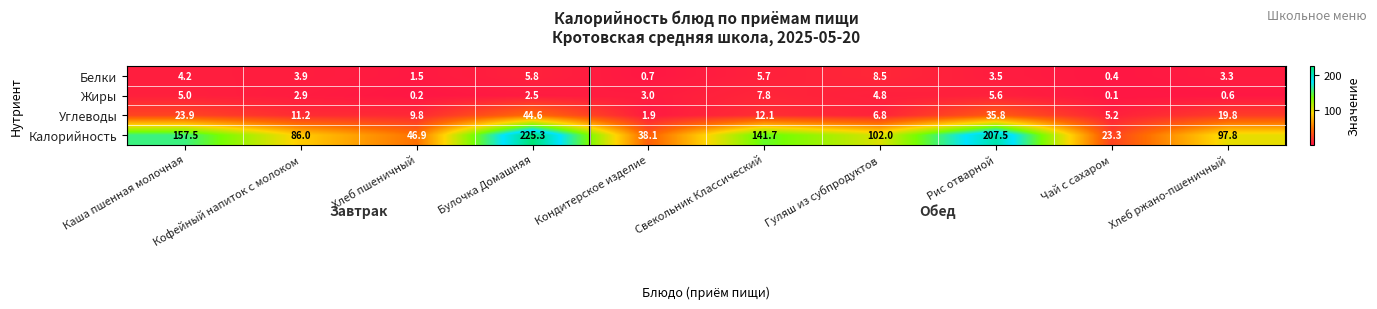

What is the smallest value displayed?

0.1